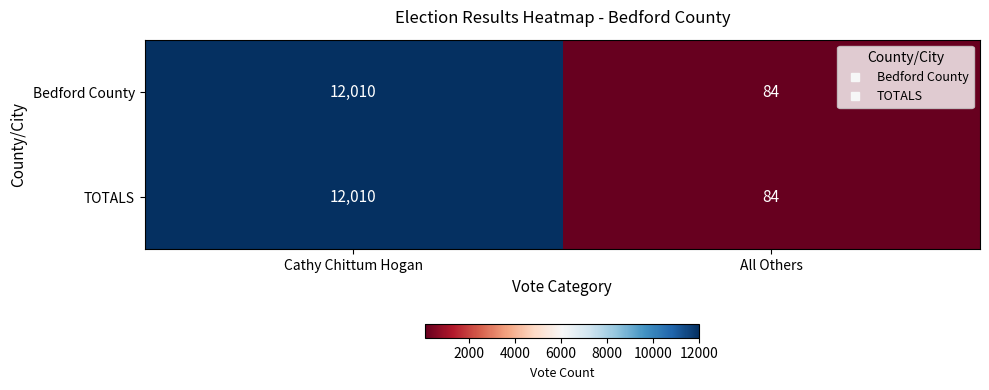

What is the total value across all series at All Others?

168